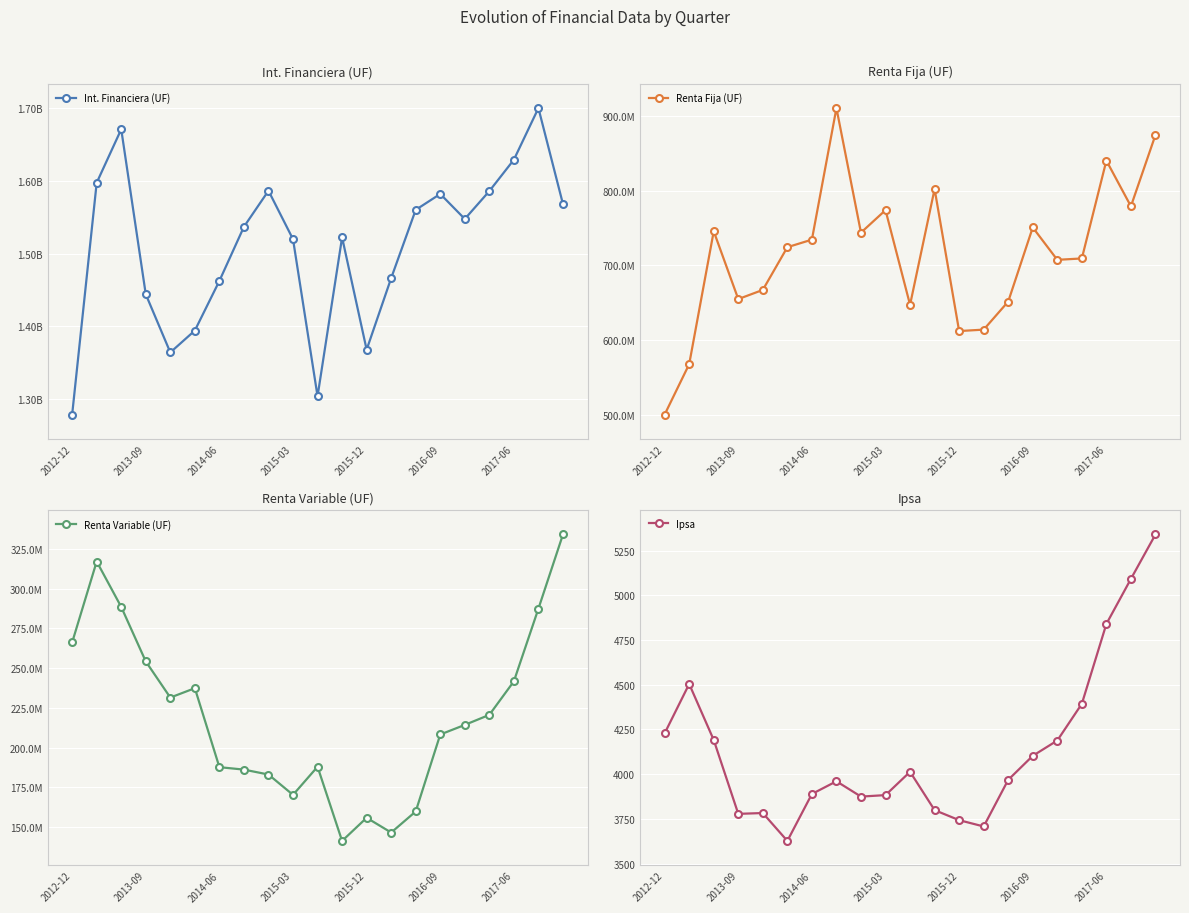

How many values in the Int. Financiera (UF) series exceed 1536687081?

11